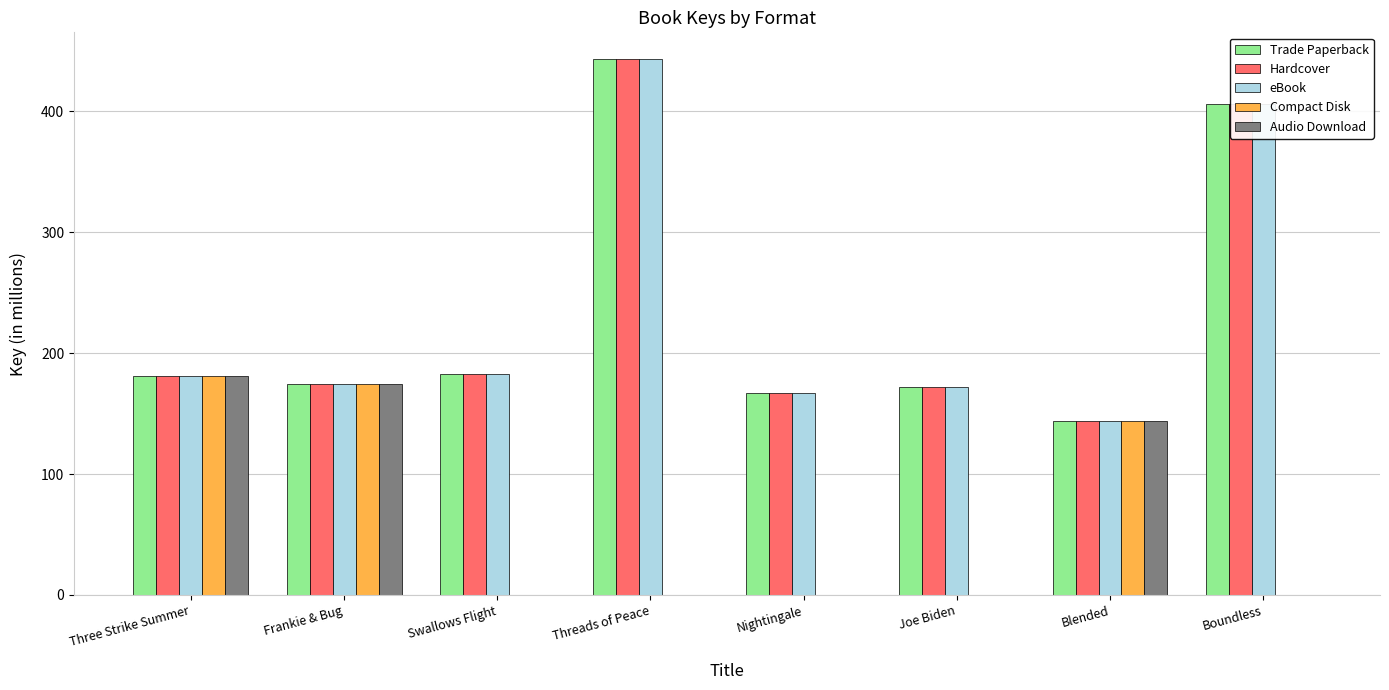

At which label does Trade Paperback reach its peak?

Threads of Peace